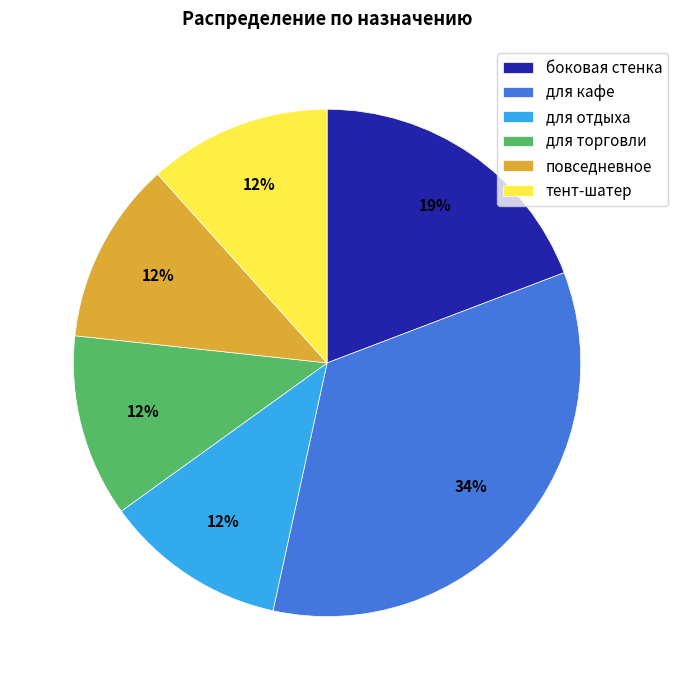

The боковая стенка slice represents 11% of the pie. True or false?

False